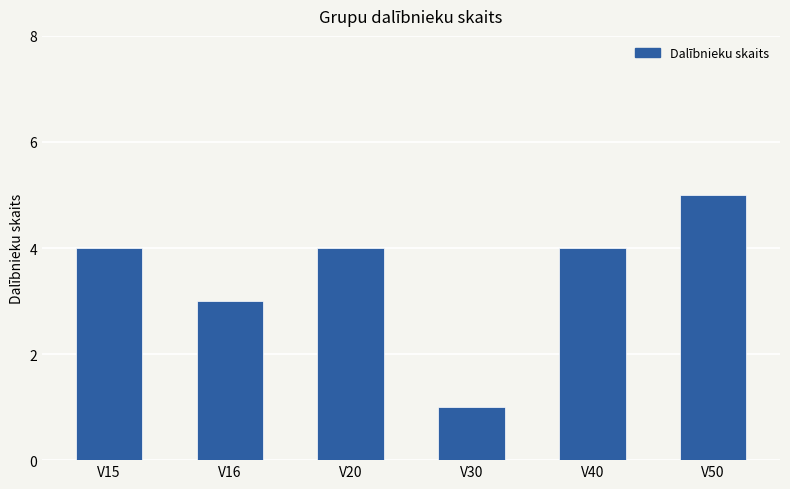

What is the difference between the maximum and second lowest values?

2